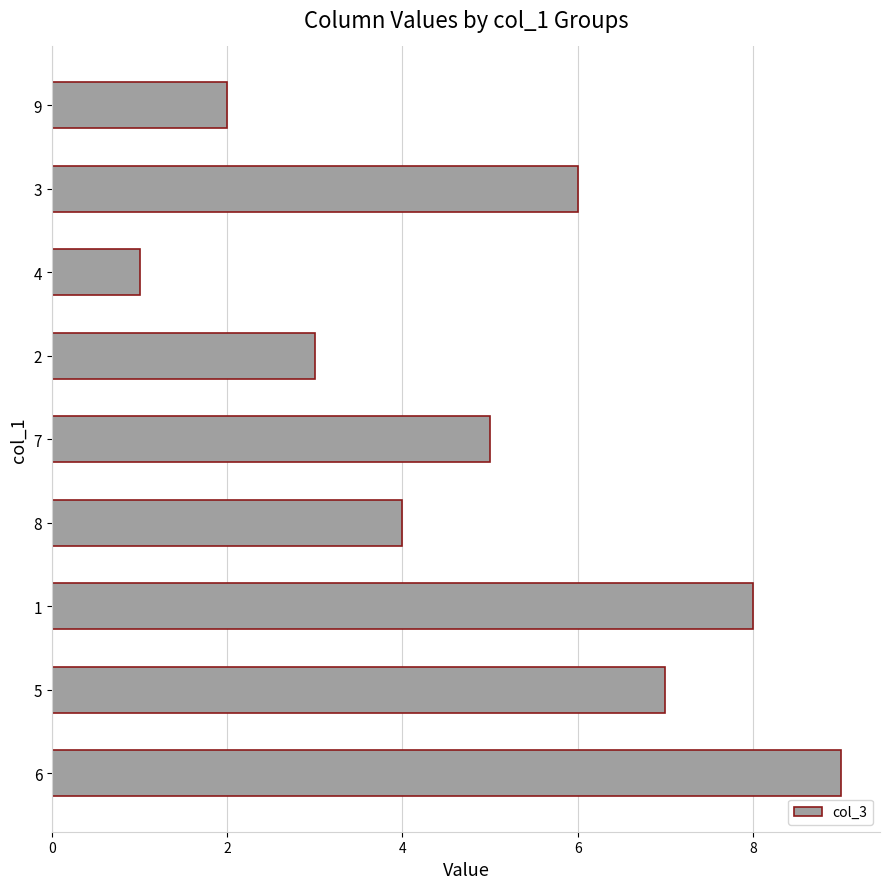

Reading bottom to top, list all the values displayed in this chart.

9	7	8	4	5	3	1	6	2